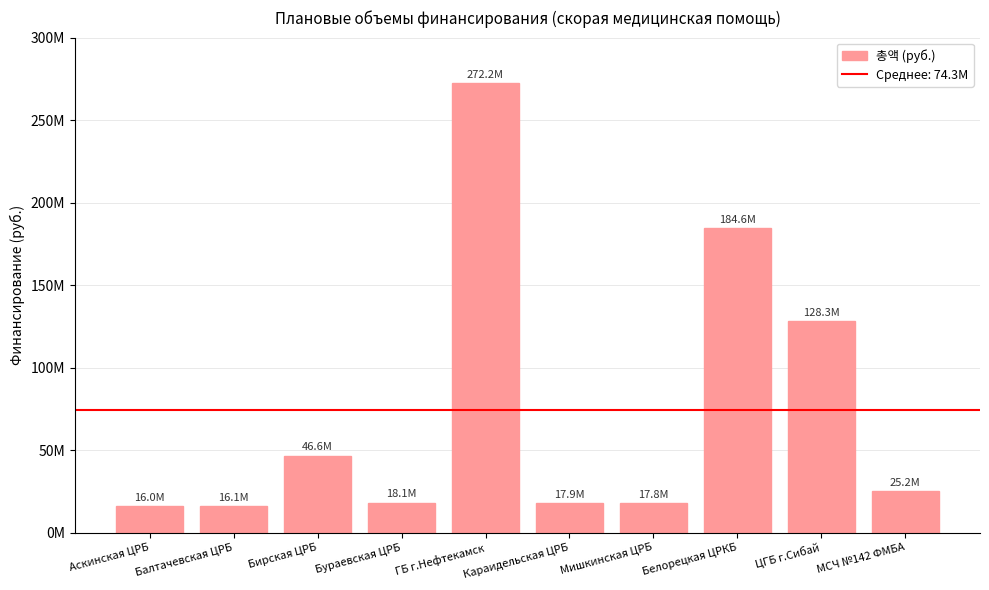

Does the chart contain any negative values?

No